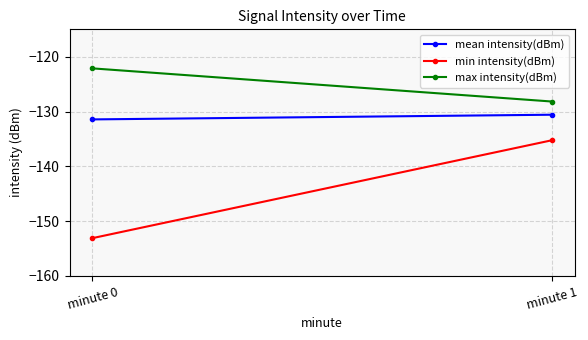

Reading left to right, what are all the values shown in this chart?

mean intensity(dBm): -131.4	-130.6
min intensity(dBm): -153.1	-135.3
max intensity(dBm): -122.1	-128.2